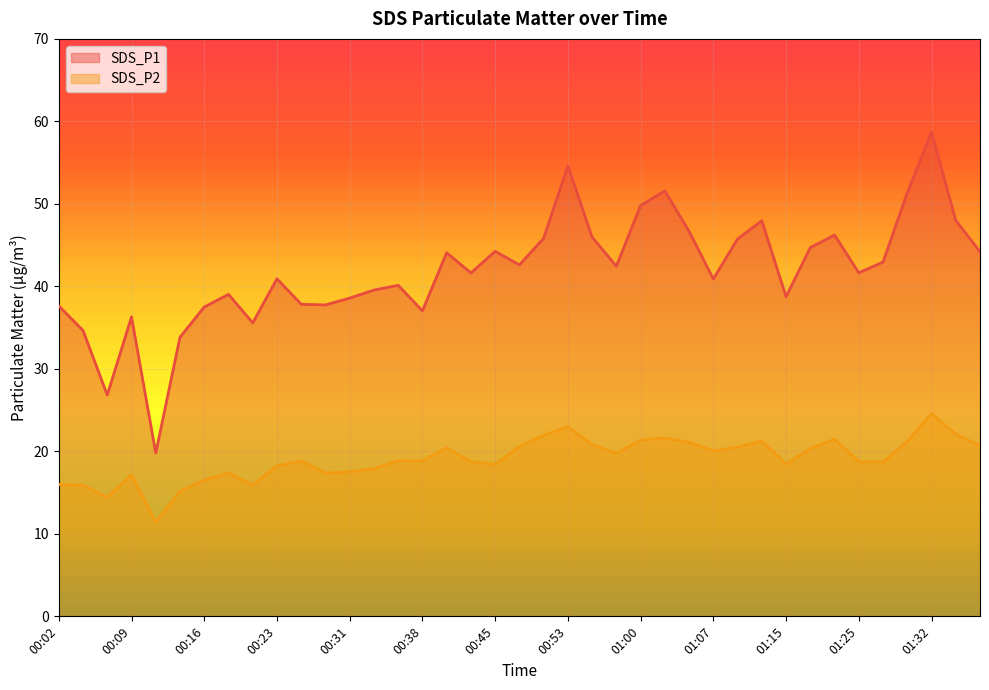

Which category has the lowest value in the SDS_P1 series?

00:11